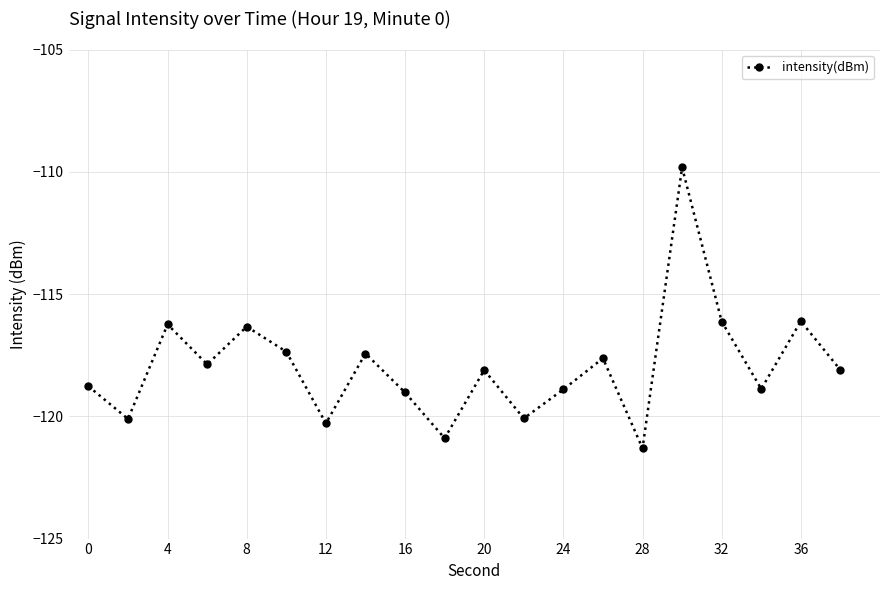

How many interior local valleys (lower than both neighbors) does the data have?

7